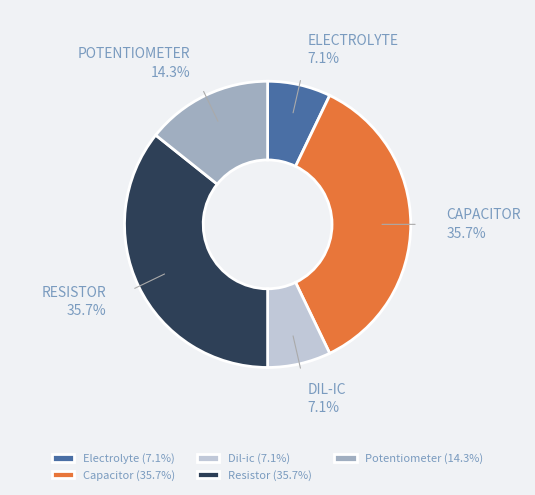

To the nearest percent, what is the difference between the Resistor and Electrolyte slice percentages?

29%